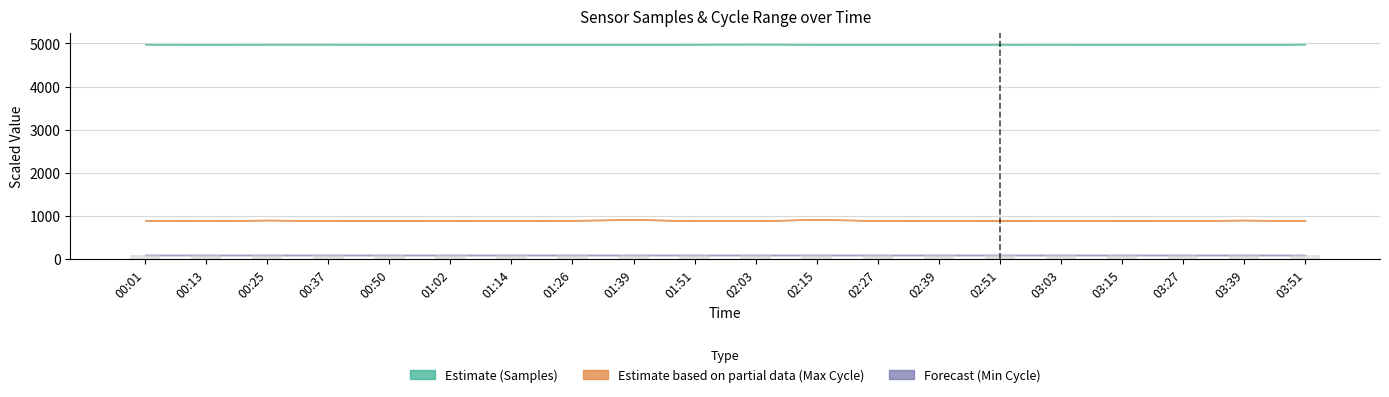

Does the chart contain stacked bars?

No